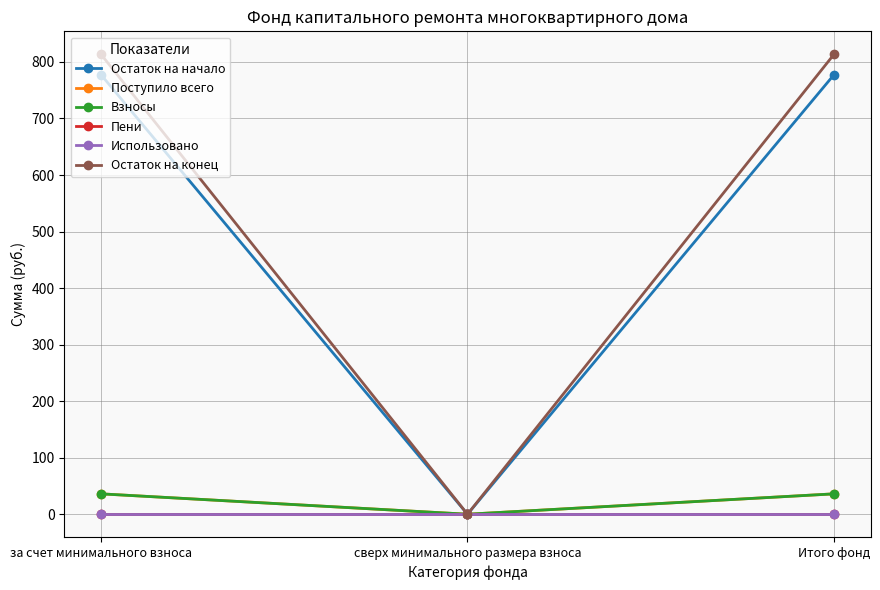

At which label does Остаток на начало first exceed 777?

за счет минимального взноса